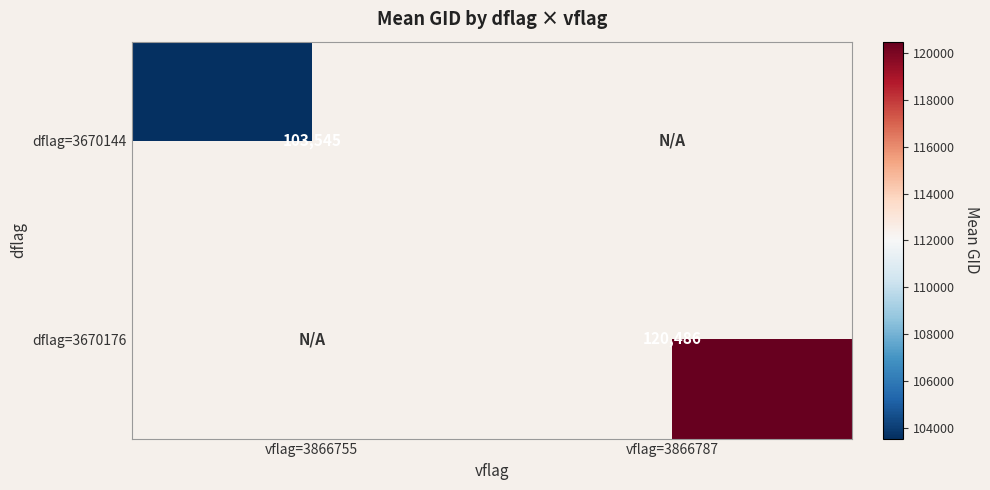

Which category has the highest value across all series?

vflag=3866787